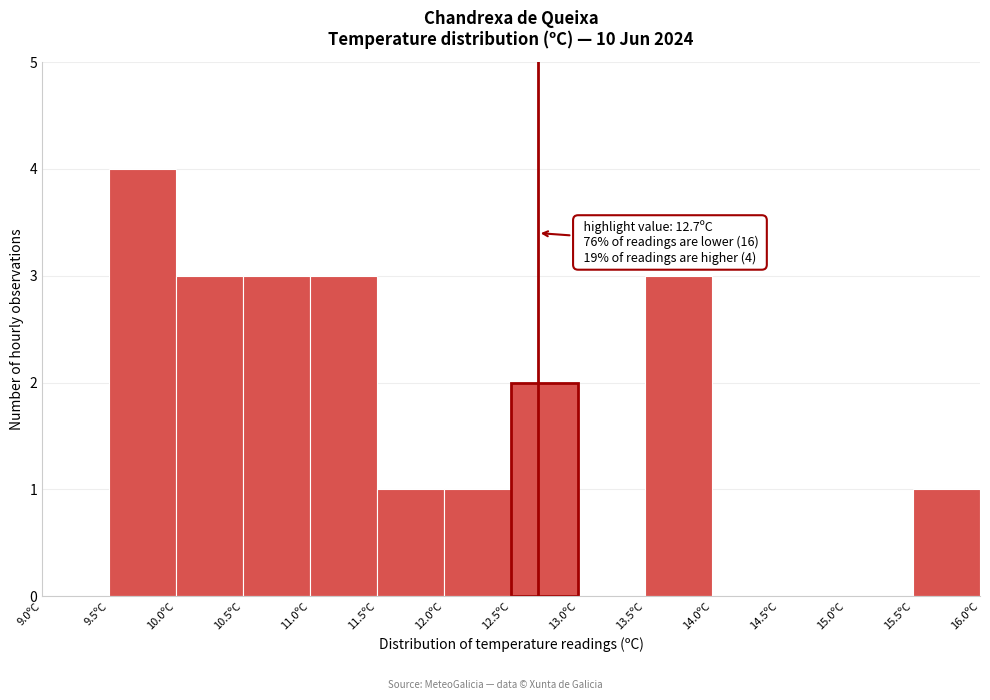

Which range on the x-axis has the tallest bar?

9.5 to 10.0